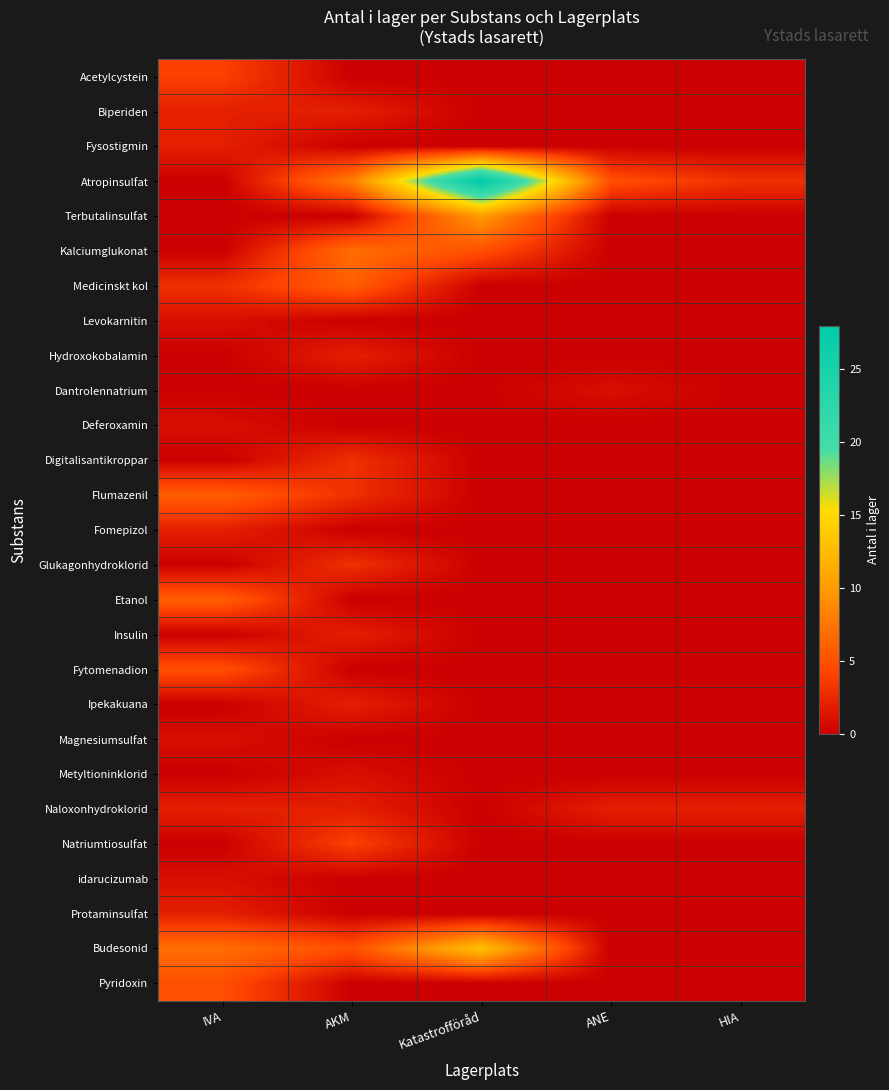

Reading left to right, transcribe all the data shown in this chart.

Acetylcystein: IVA=4	AKM=0	Katastrofföråd=0	ANE=0	HIA=0
Biperiden: IVA=2	AKM=2	Katastrofföråd=0	ANE=0	HIA=0
Fysostigmin: IVA=2	AKM=0	Katastrofföråd=0	ANE=0	HIA=0
Atropinsulfat: IVA=0	AKM=8	Katastrofföråd=28	ANE=5	HIA=3
Terbutalinsulfat: IVA=0	AKM=0	Katastrofföråd=10	ANE=0	HIA=0
Kalciumglukonat: IVA=0	AKM=7	Katastrofföråd=5	ANE=0	HIA=0
Medicinskt kol: IVA=3	AKM=6	Katastrofföråd=0	ANE=0	HIA=0
Levokarnitin: IVA=1	AKM=0	Katastrofföråd=0	ANE=0	HIA=0
Hydroxokobalamin: IVA=0	AKM=2	Katastrofföråd=0	ANE=0	HIA=0
Dantrolennatrium: IVA=0	AKM=0	Katastrofföråd=0	ANE=1	HIA=0
Deferoxamin: IVA=1	AKM=0	Katastrofföråd=0	ANE=0	HIA=0
Digitalisantikroppar: IVA=0	AKM=3	Katastrofföråd=0	ANE=0	HIA=0
Flumazenil: IVA=6	AKM=3	Katastrofföråd=0	ANE=0	HIA=0
Fomepizol: IVA=2	AKM=0	Katastrofföråd=0	ANE=0	HIA=0
Glukagonhydroklorid: IVA=0	AKM=3	Katastrofföråd=0	ANE=0	HIA=0
Etanol: IVA=6	AKM=0	Katastrofföråd=0	ANE=0	HIA=0
Insulin: IVA=0	AKM=2	Katastrofföråd=0	ANE=0	HIA=0
Fytomenadion: IVA=5	AKM=0	Katastrofföråd=0	ANE=0	HIA=0
Ipekakuana: IVA=0	AKM=2	Katastrofföråd=0	ANE=0	HIA=0
Magnesiumsulfat: IVA=1	AKM=0	Katastrofföråd=0	ANE=0	HIA=0
Metyltioninklorid: IVA=0	AKM=1	Katastrofföråd=0	ANE=0	HIA=0
Naloxonhydroklorid: IVA=2	AKM=2	Katastrofföråd=0	ANE=2	HIA=2
Natriumtiosulfat: IVA=0	AKM=4	Katastrofföråd=0	ANE=0	HIA=0
idarucizumab: IVA=1	AKM=0	Katastrofföråd=0	ANE=0	HIA=0
Protaminsulfat: IVA=2	AKM=0	Katastrofföråd=0	ANE=0	HIA=0
Budesonid: IVA=7	AKM=5	Katastrofföråd=13	ANE=0	HIA=0
Pyridoxin: IVA=5	AKM=0	Katastrofföråd=0	ANE=0	HIA=0